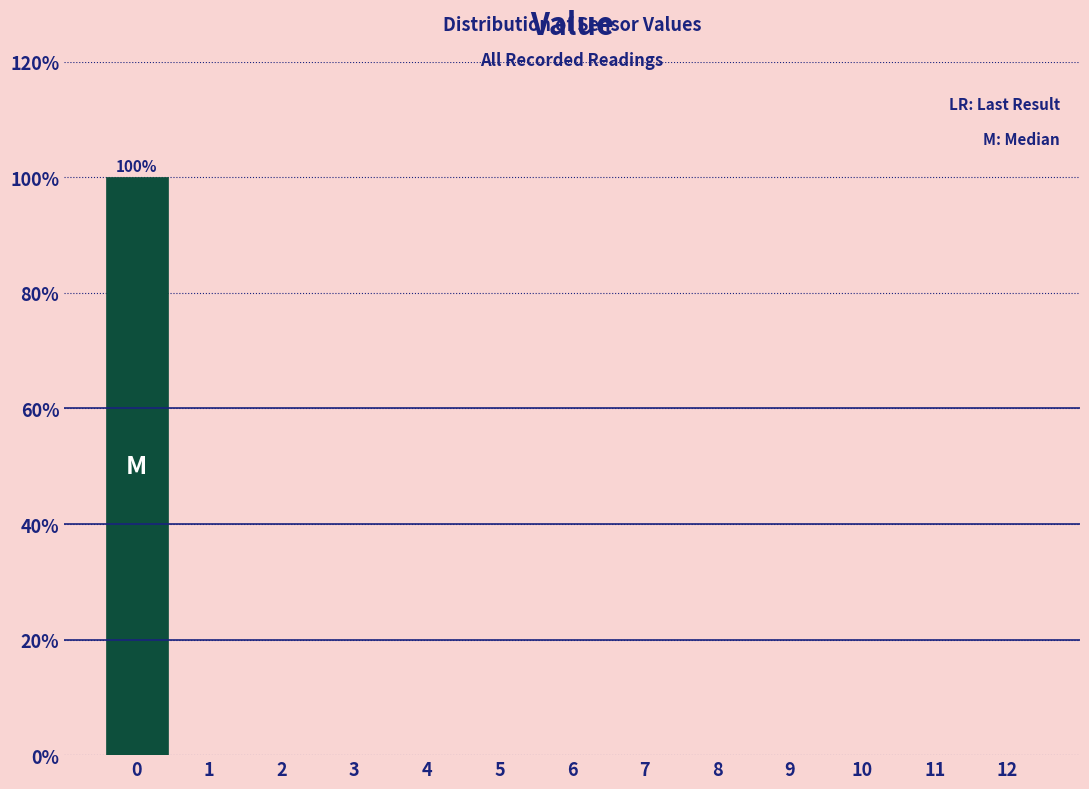

Over which range of the x-axis is the bar tallest?

-0.5 to 0.5